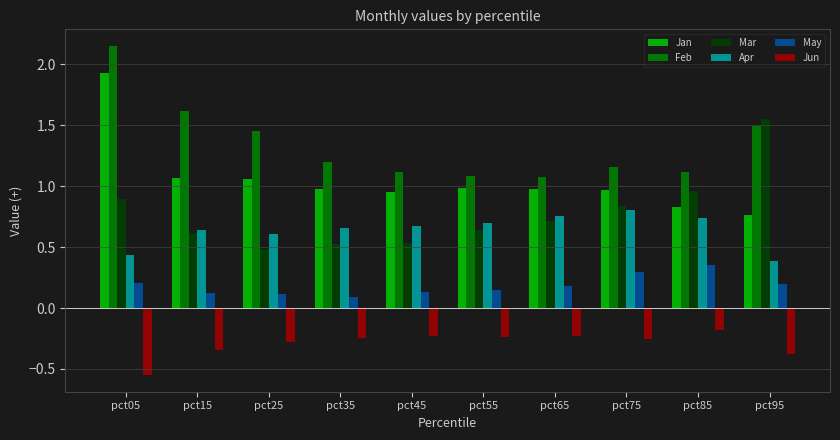

What is the spread (max minus min) of values at pct25?

1.7